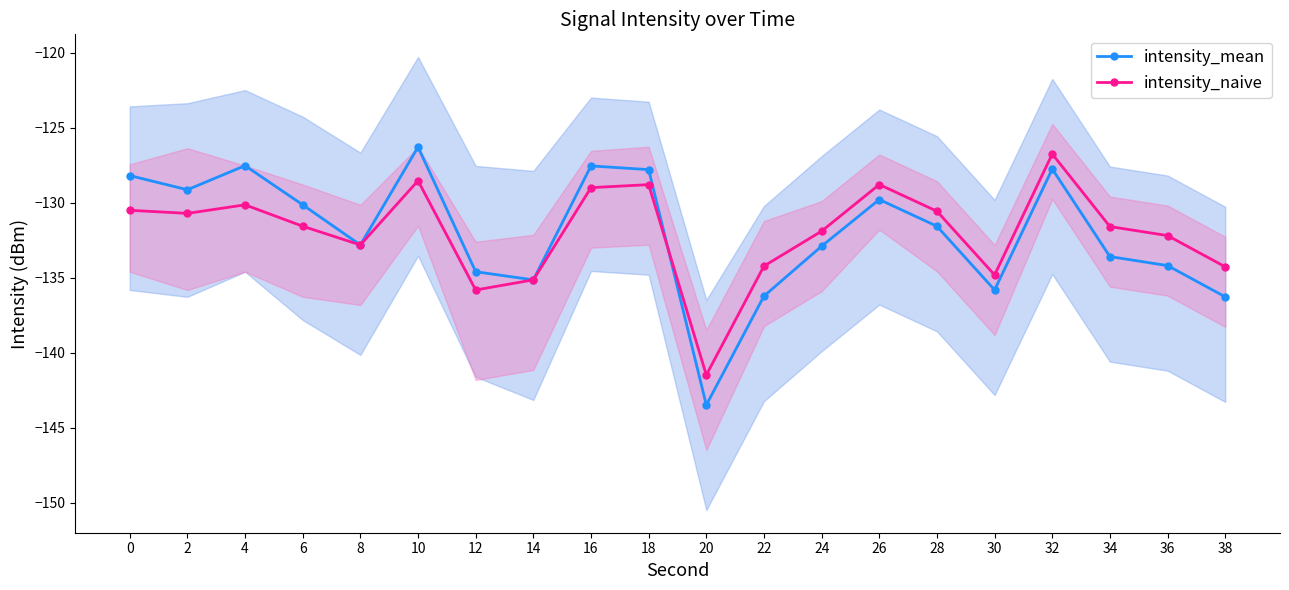

Where is the first local maximum for intensity_naive?

4